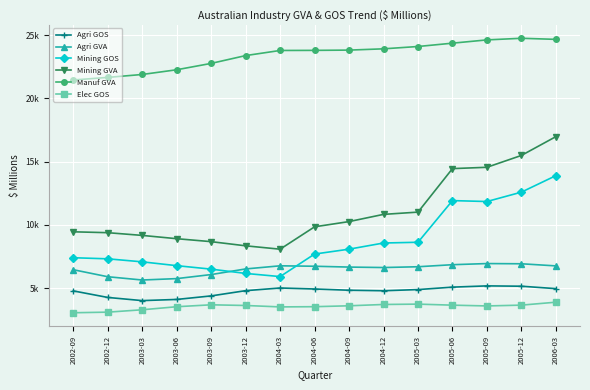

What value does the Agri GOS series have at 2006-03, to the nearest 10?

4970